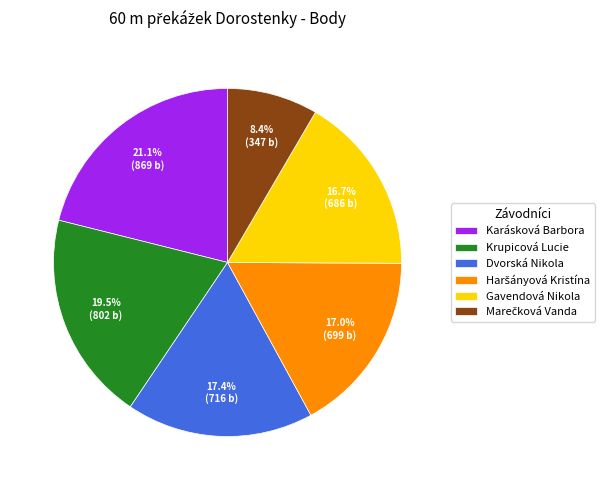

Approximately how many times larger is the value at Krupicová Lucie compared to Gavendová Nikola?

1.2